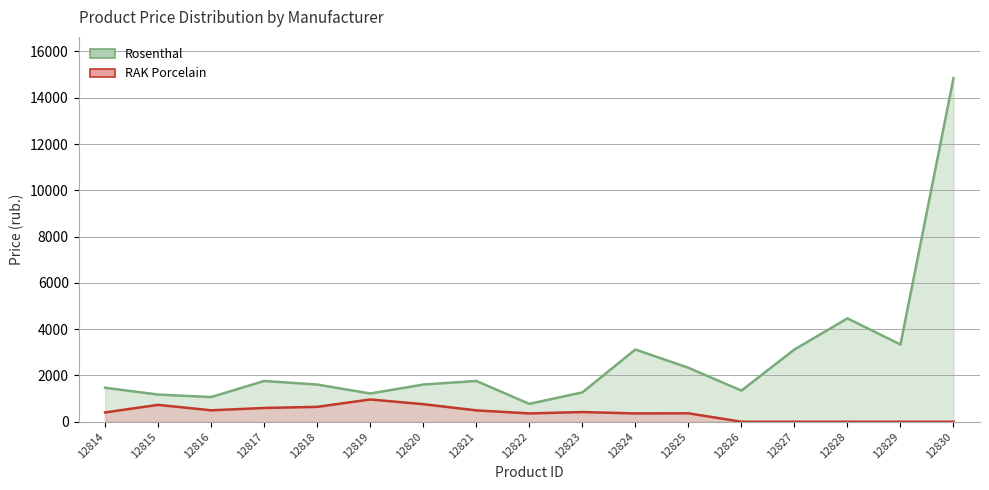

Which series has the largest total across all categories?

Rosenthal